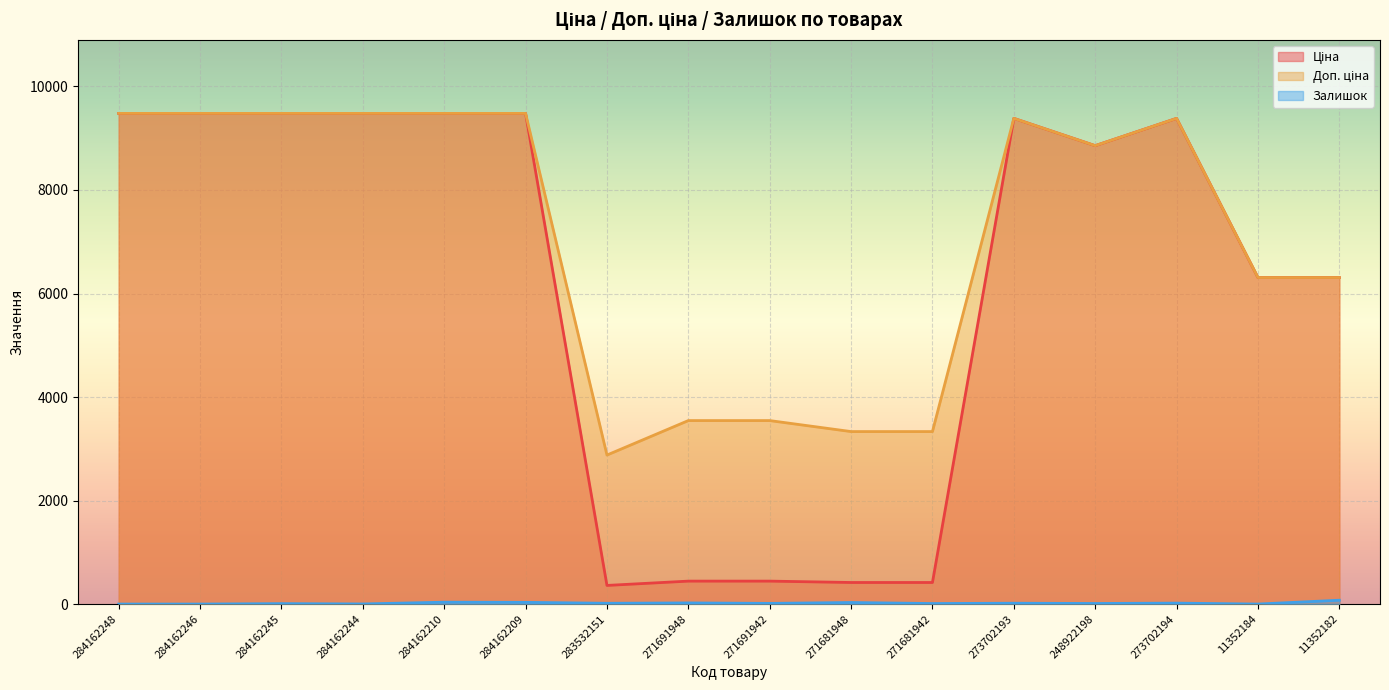

At which category is the sum across all series the highest?

284162210